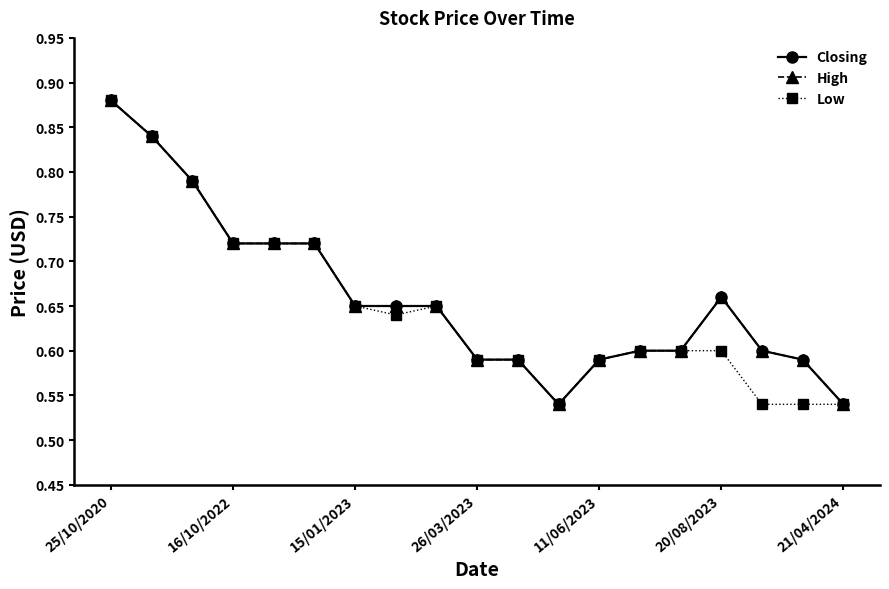

Which series has the largest total across all categories?

Closing